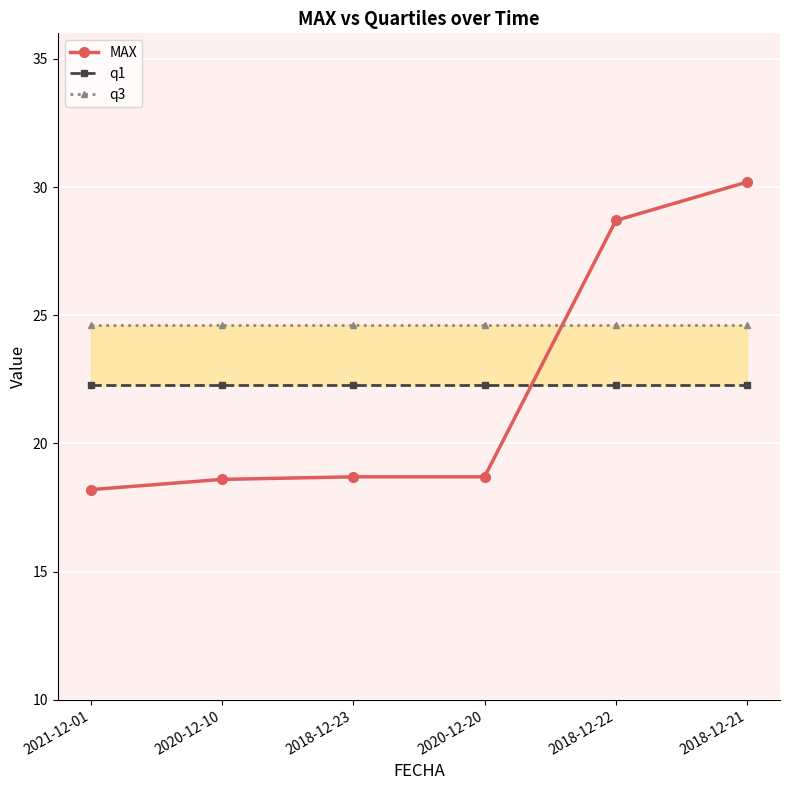

Is it true that q1 equals 33.7 at 2018-12-23?

False